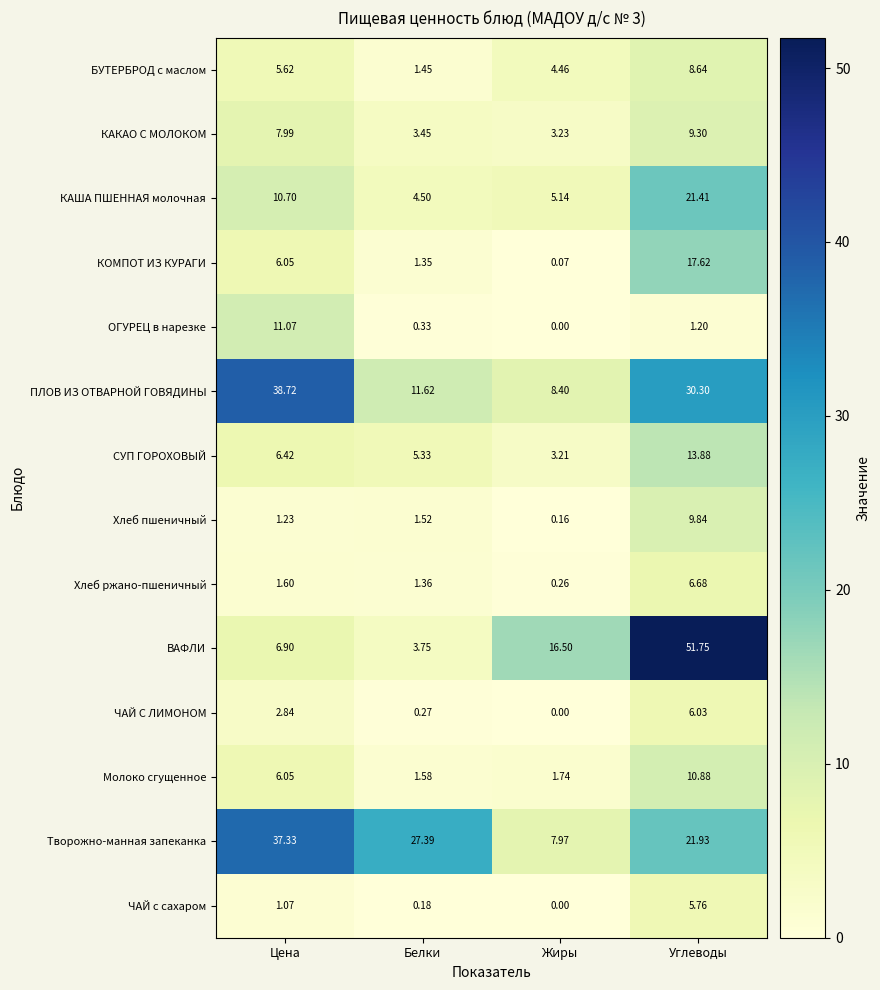

Where is СУП ГОРОХОВЫЙ nearest to the value 8?

Цена